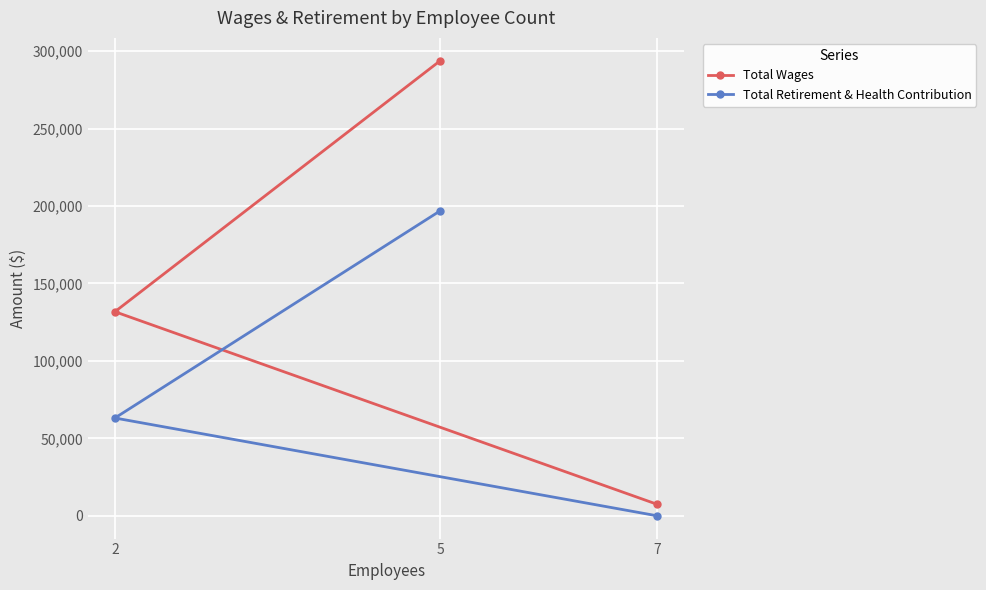

Reading left to right, extract all data points from this chart.

Total Wages: 2=131749	5=293806	7=7400
Total Retirement & Health Contribution: 2=63139	5=196928	7=0